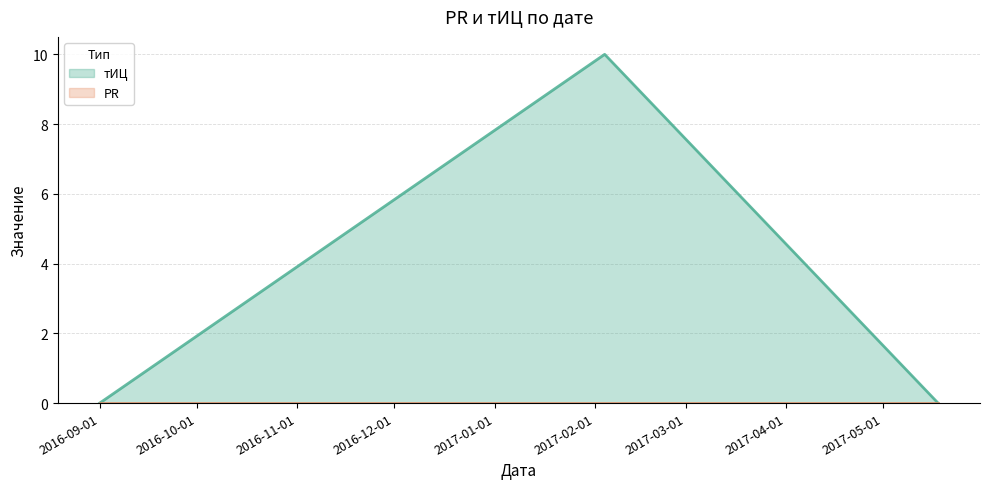

What is the label of the 1st point from the right?

2017-05-18